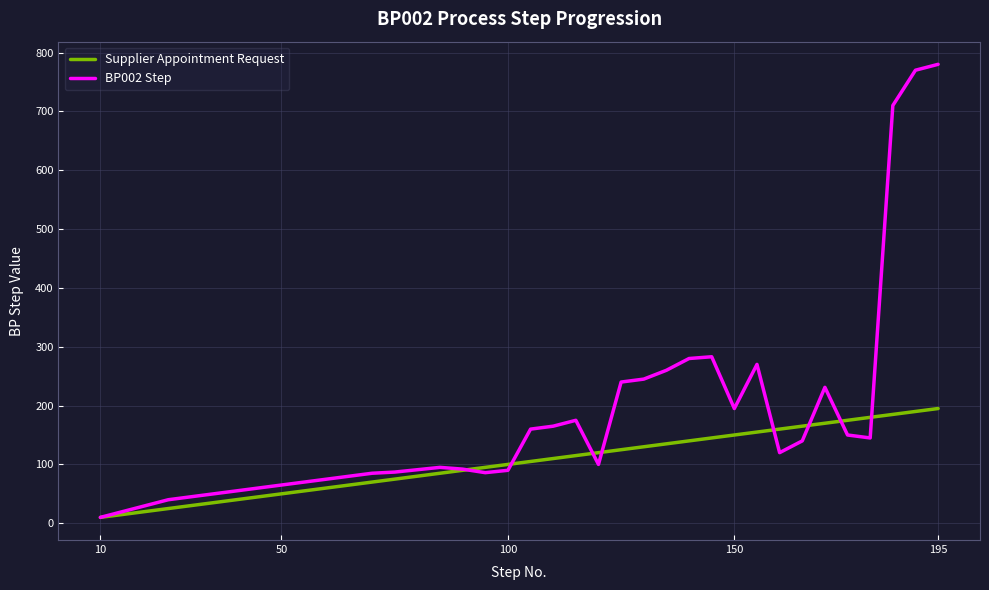

List the series in order of their overall mean, lowest first.

Supplier Appointment Request, BP002 Step